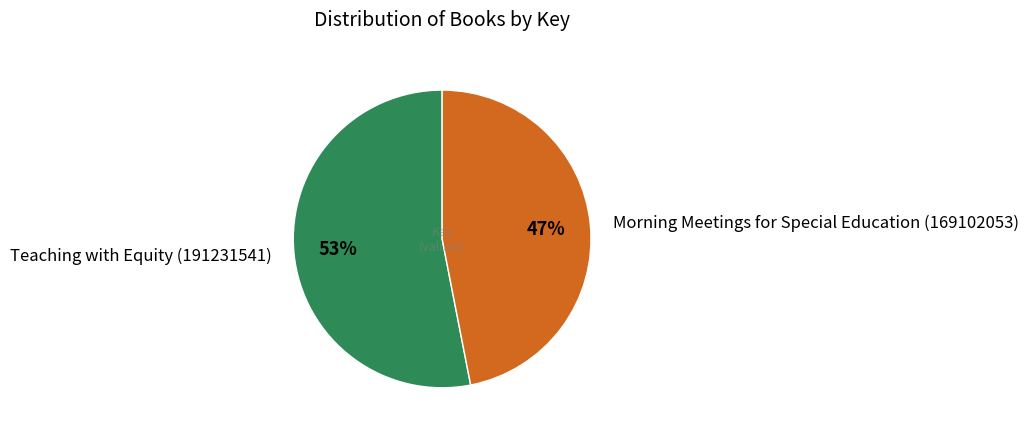

How many slices are in this pie chart?

2